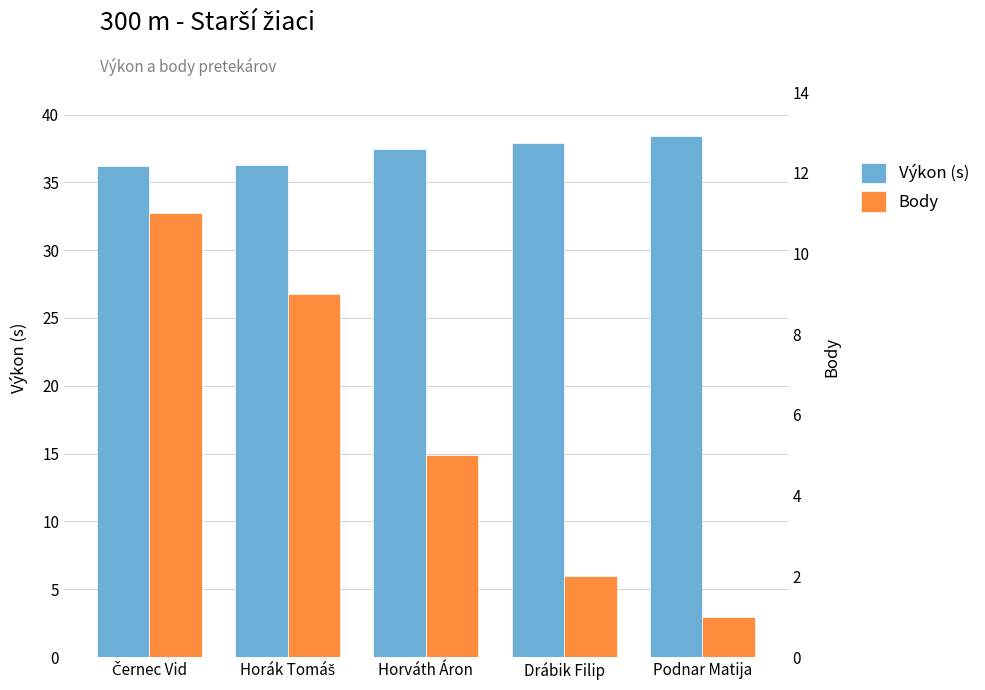

Reading left to right, transcribe all the data shown in this chart.

Výkon (s): 36.2	36.3	37.4	37.9	38.4
Body: 11.0	9.0	5.0	2.0	1.0